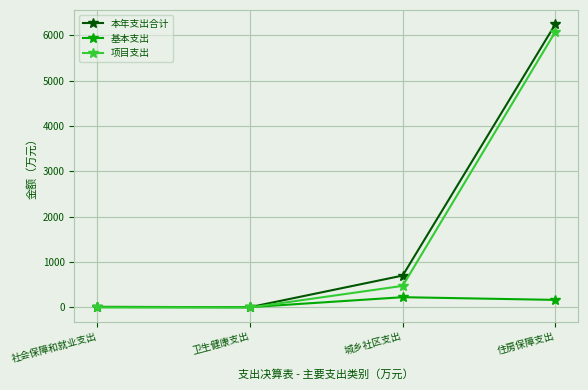

Count the number of data series in this chart.

3